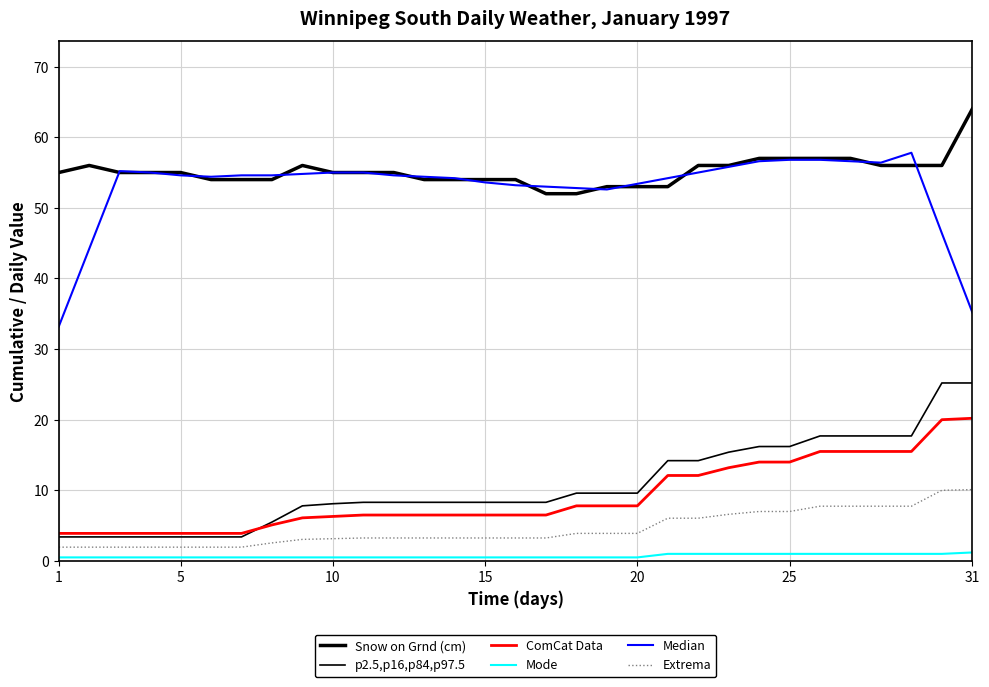

What is the maximum value for ComCat Data?

20.2